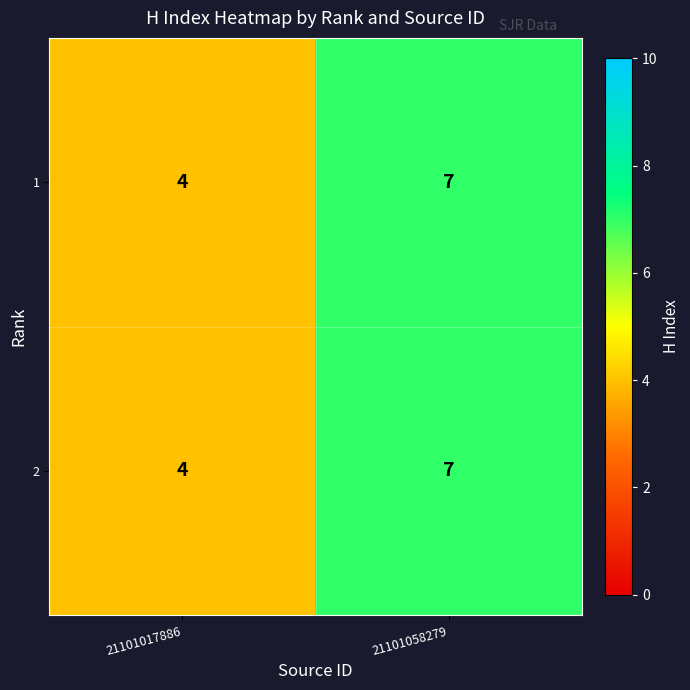

Reading left to right, extract all data points from this chart.

1: 4	7
2: 4	7